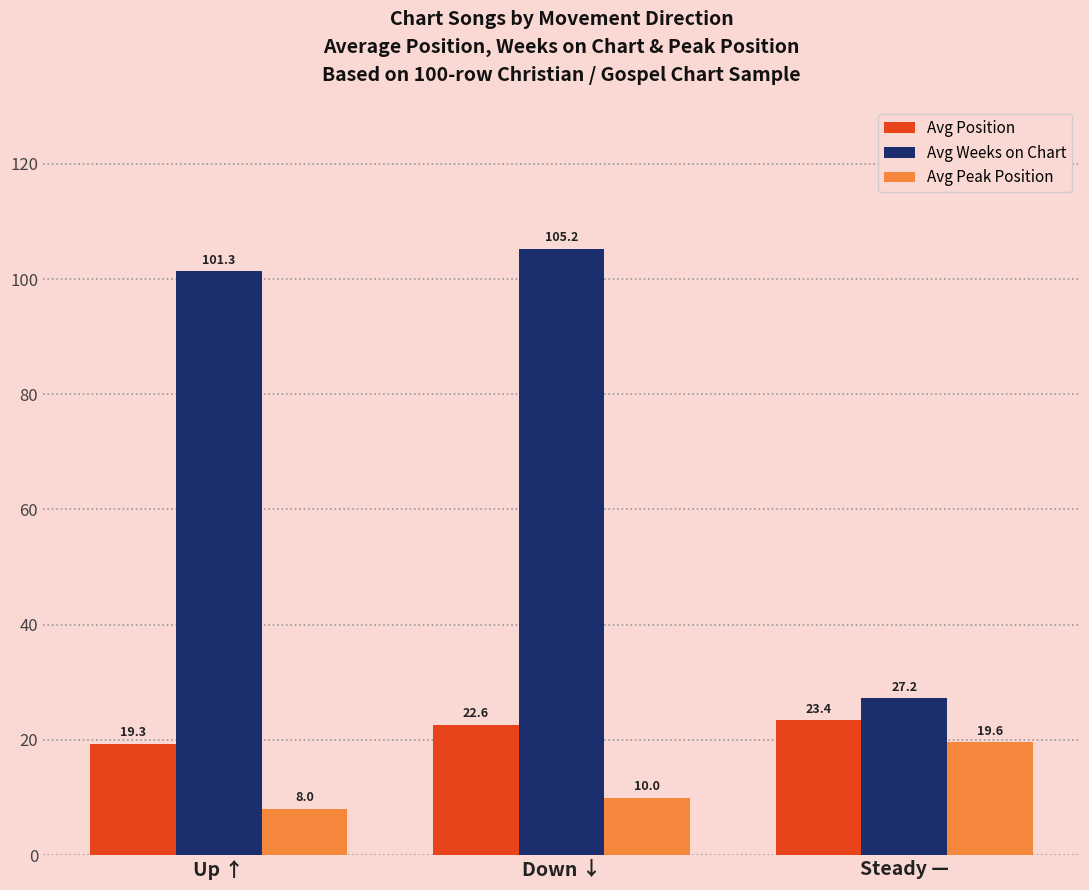

What is the maximum value shown in the chart?

105.2